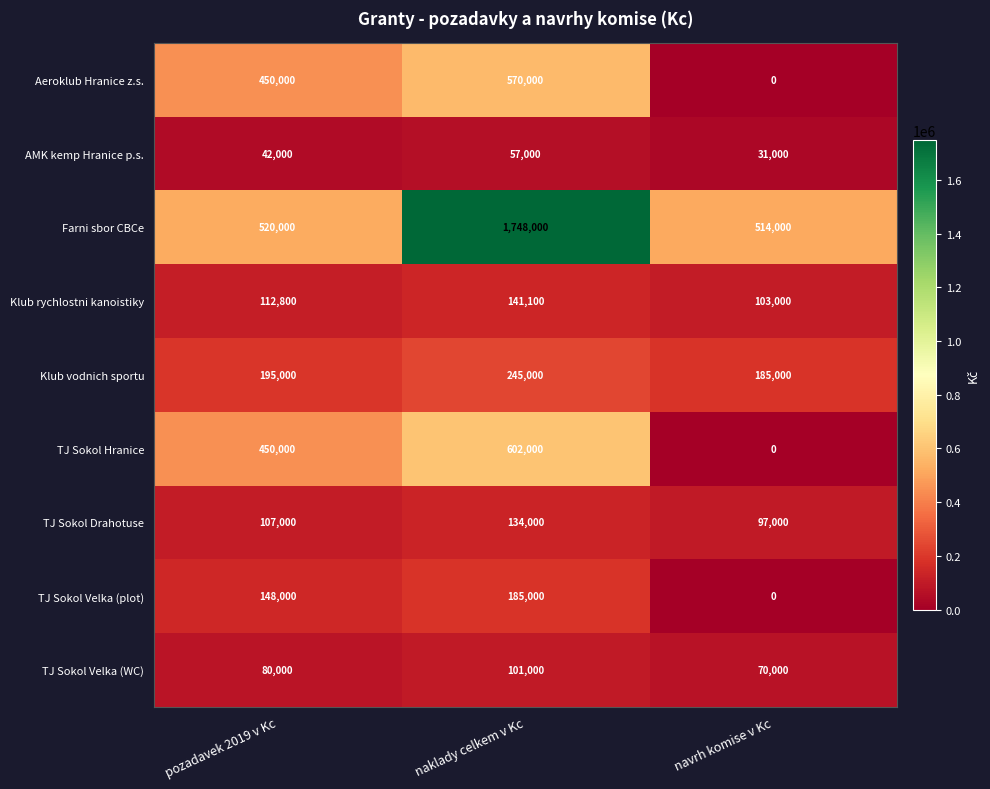

Reading left to right, transcribe all the data shown in this chart.

Aeroklub Hranice z.s.: pozadavek 2019 v Kc=450000	naklady celkem v Kc=570000	navrh komise v Kc=0
AMK kemp Hranice p.s.: pozadavek 2019 v Kc=42000	naklady celkem v Kc=57000	navrh komise v Kc=31000
Farni sbor CBCe: pozadavek 2019 v Kc=520000	naklady celkem v Kc=1748000	navrh komise v Kc=514000
Klub rychlostni kanoistiky: pozadavek 2019 v Kc=112800	naklady celkem v Kc=141100	navrh komise v Kc=103000
Klub vodnich sportu: pozadavek 2019 v Kc=195000	naklady celkem v Kc=245000	navrh komise v Kc=185000
TJ Sokol Hranice: pozadavek 2019 v Kc=450000	naklady celkem v Kc=602000	navrh komise v Kc=0
TJ Sokol Drahotuse: pozadavek 2019 v Kc=107000	naklady celkem v Kc=134000	navrh komise v Kc=97000
TJ Sokol Velka (plot): pozadavek 2019 v Kc=148000	naklady celkem v Kc=185000	navrh komise v Kc=0
TJ Sokol Velka (WC): pozadavek 2019 v Kc=80000	naklady celkem v Kc=101000	navrh komise v Kc=70000